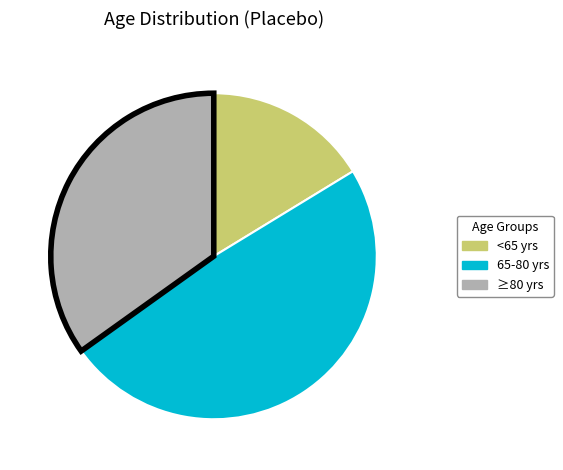

What is the smallest slice in the pie chart?

<65 yrs